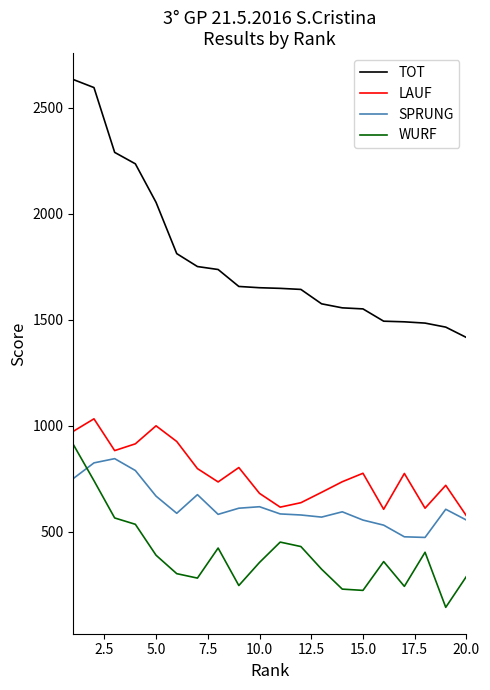

True or false: WURF has more than 1 points higher than both neighbors.

True